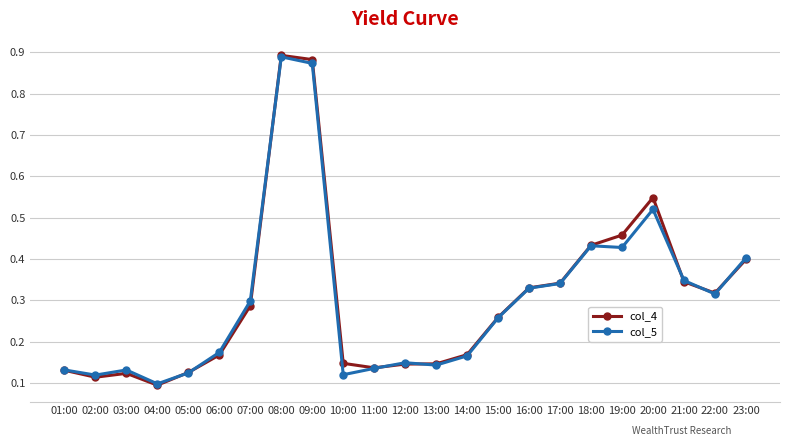

At how many categories does at least one series exceed 0?

23